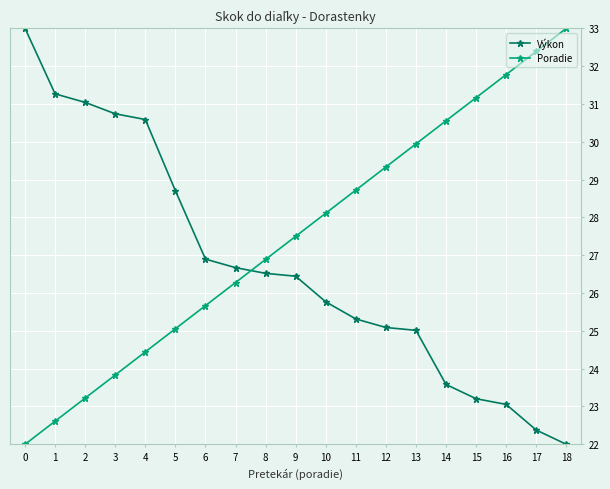

What is the sum of the Výkon values at 6 and 13?

51.9